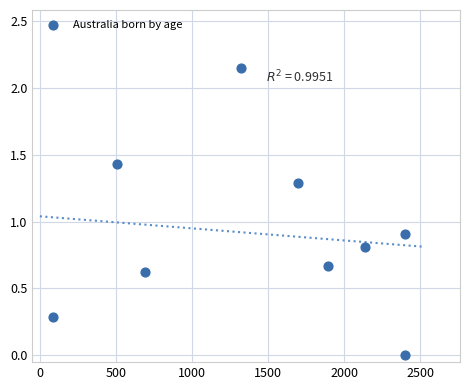

What is the average Y value?

0.9